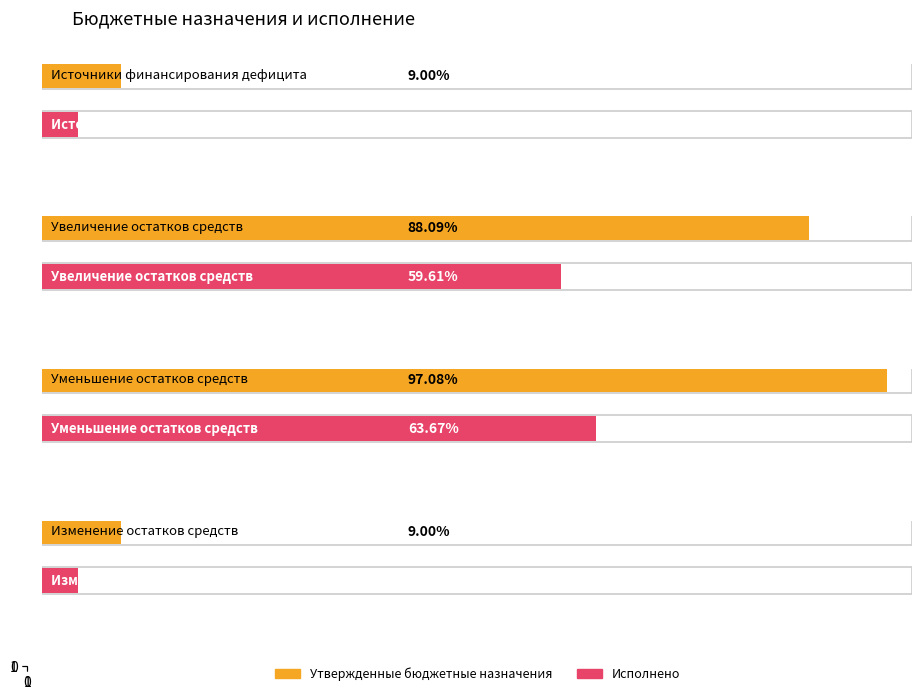

How many data points in Утвержденные бюджетные назначения are above 792798018?

2